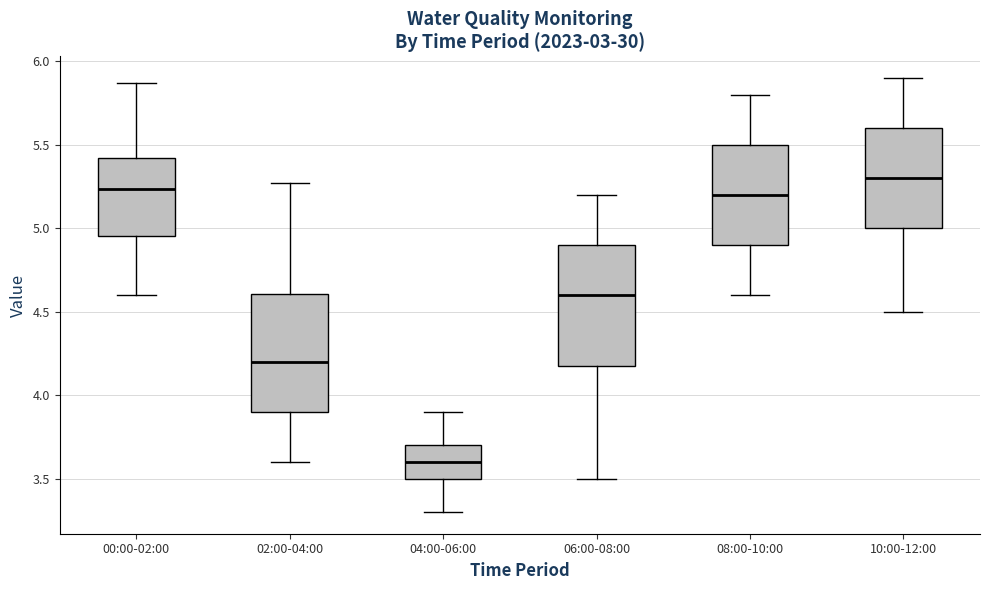

Reading left to right, transcribe this box plot: for each box, give where its median line is, the range the box spans, and where its two whiskers end, as read against the y-axis. The values are not printed on the chart, so give them approximately, as read against the axis.

00:00-02:00: median 5.25, box 4.95 to 5.40, whiskers 4.60 to 5.85
02:00-04:00: median 4.20, box 3.90 to 4.60, whiskers 3.60 to 5.25
04:00-06:00: median 3.60, box 3.50 to 3.70, whiskers 3.30 to 3.90
06:00-08:00: median 4.60, box 4.20 to 4.90, whiskers 3.50 to 5.20
08:00-10:00: median 5.20, box 4.90 to 5.50, whiskers 4.60 to 5.80
10:00-12:00: median 5.30, box 5.00 to 5.60, whiskers 4.50 to 5.90